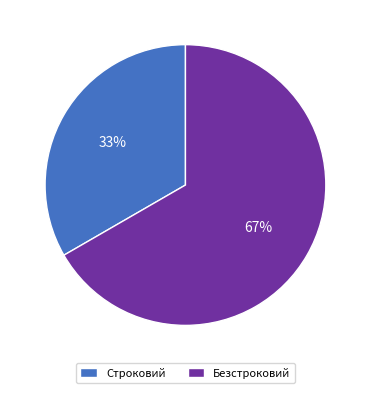

True or false: Безстроковий accounts for 61% of the total.

False